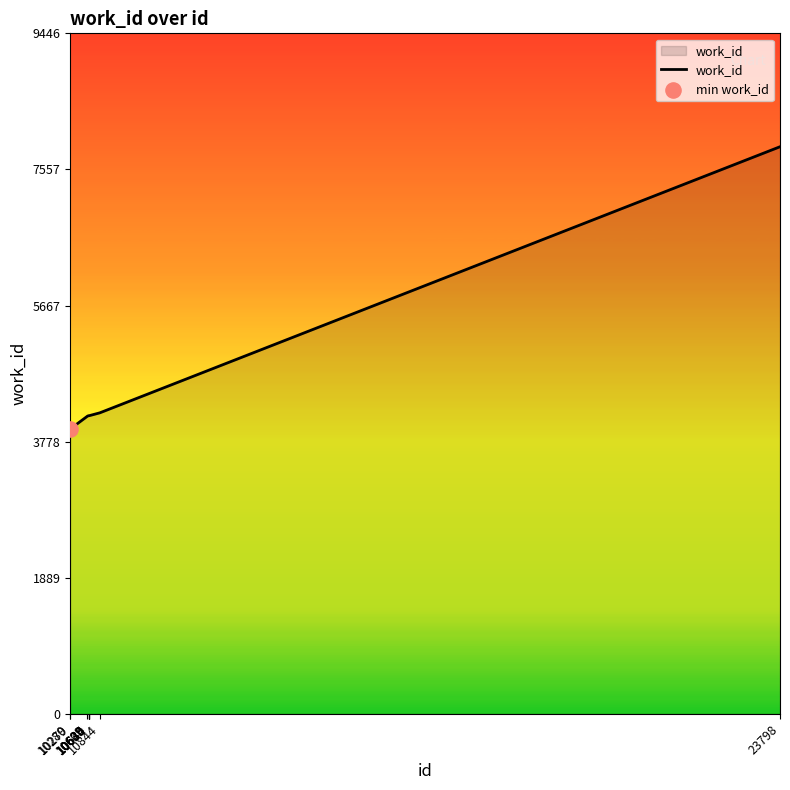

What is the change in value from 10280 to 10609?

+179